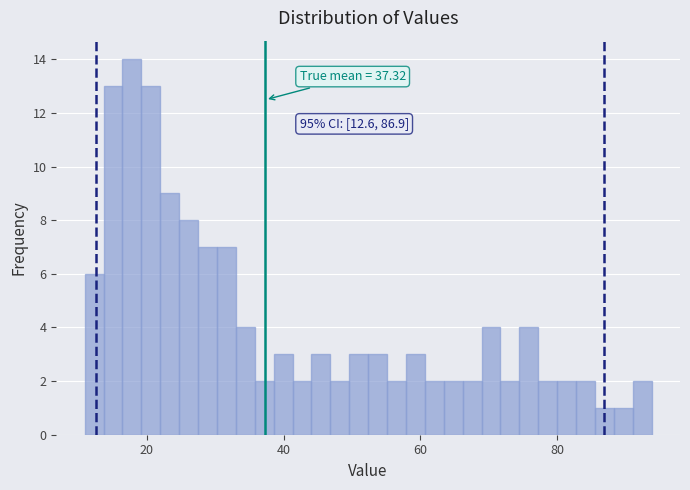

Read against the x-axis, roughly where is the centre of the tallest bar?

18